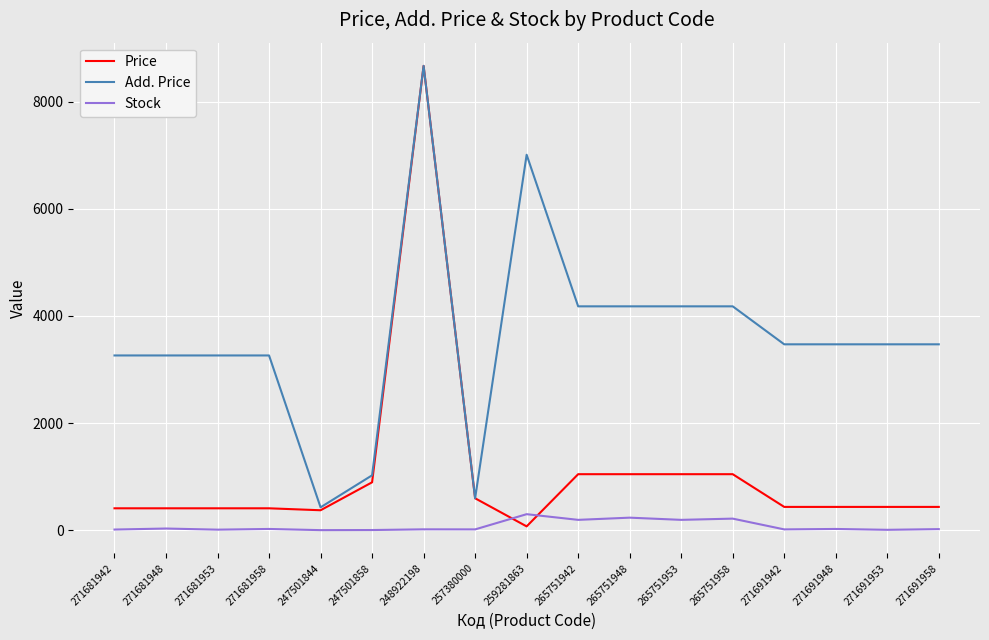

How many times do Stock and Price cross each other?

2